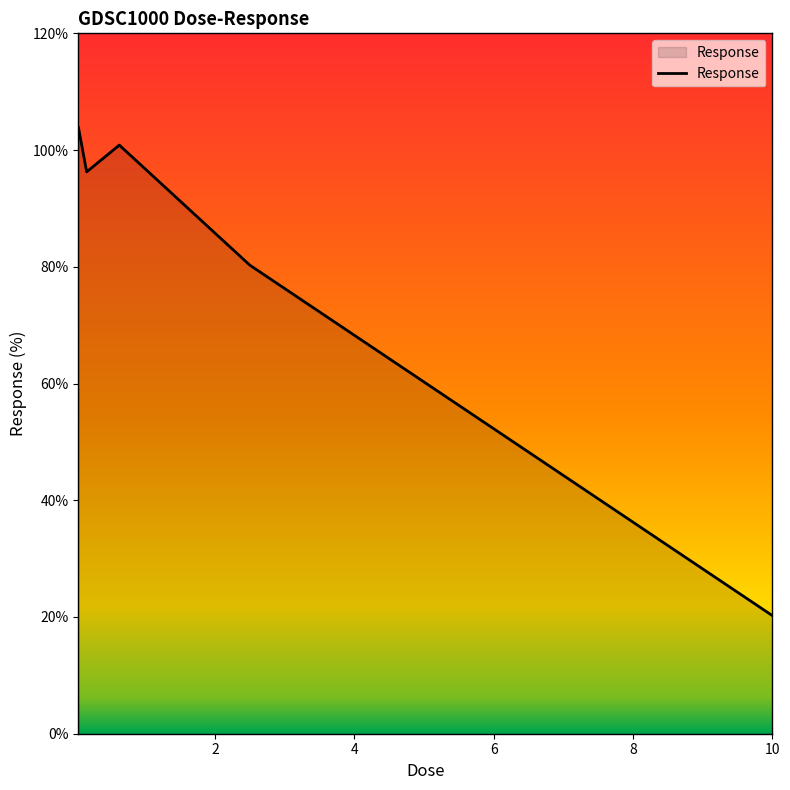

What is the average value?

80.3